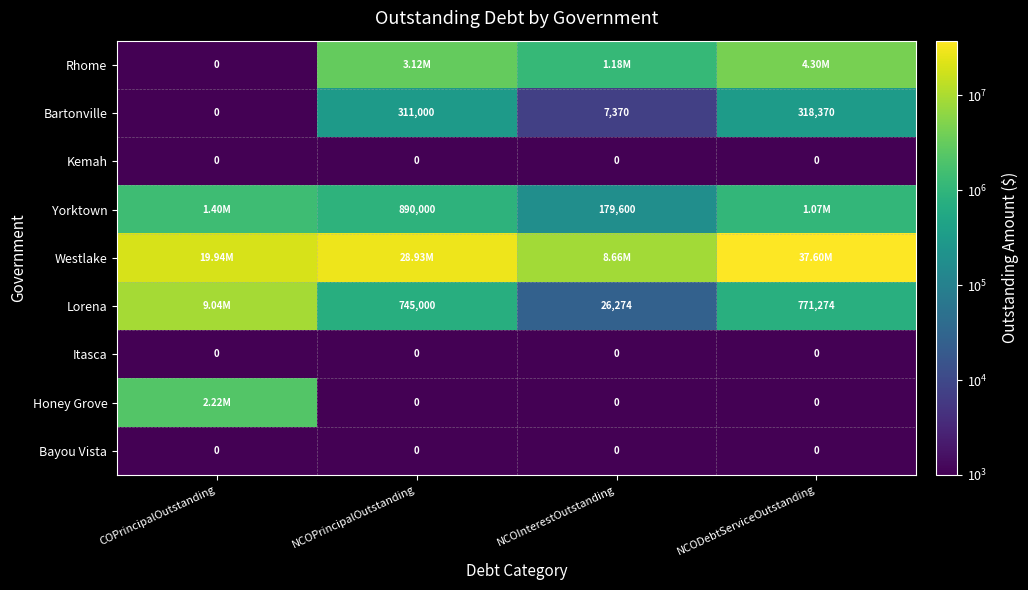

The value of Bayou Vista at NCOPrincipalOutstanding is 1.3. True or false?

False